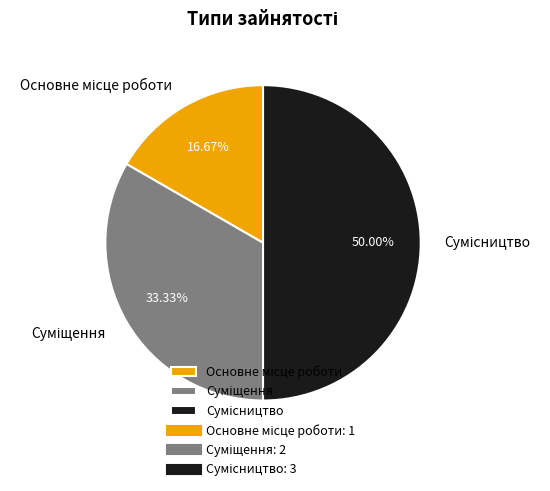

Which has a higher value, Суміщення or Сумісництво?

Сумісництво